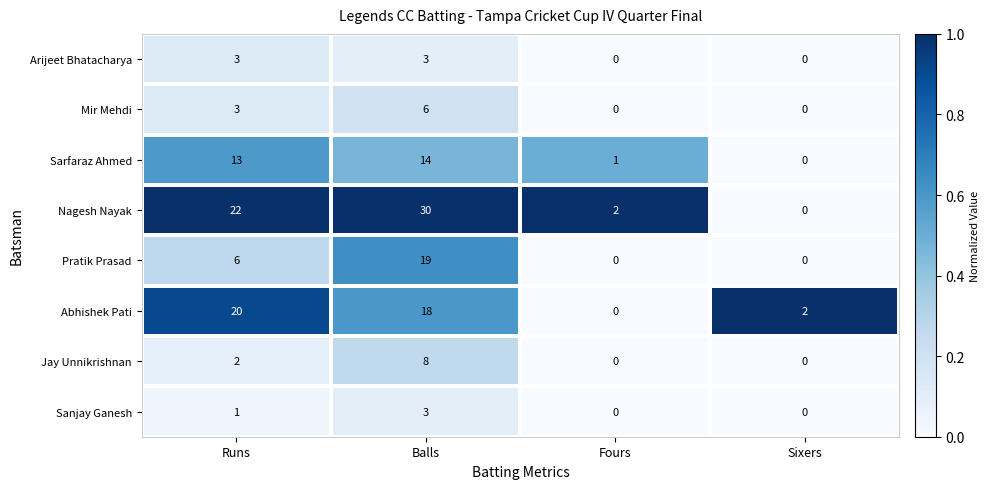

Read the Pratik Prasad value at Runs, to the nearest 10.

10